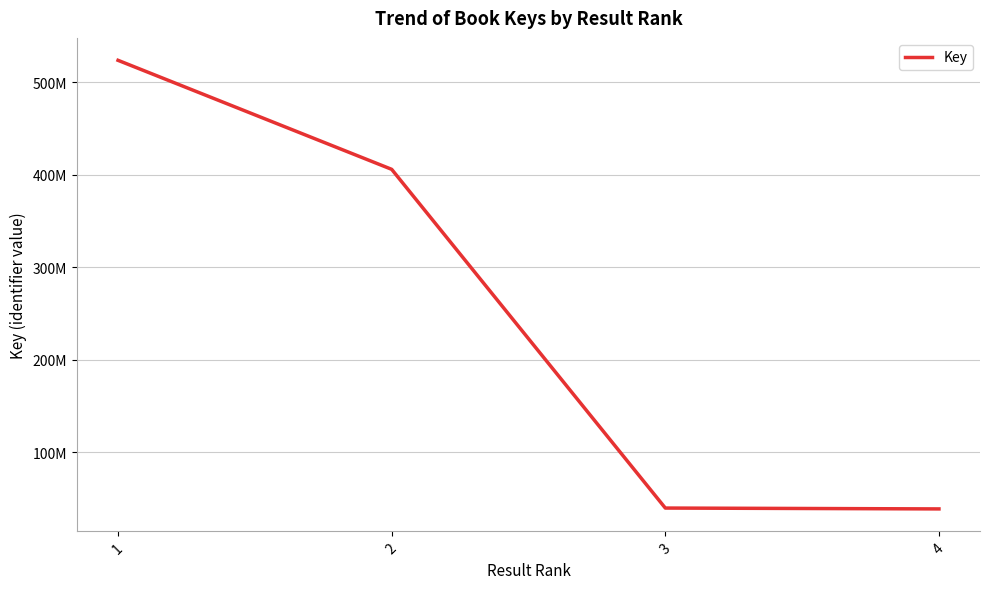

Does the chart have visible grid lines?

Yes